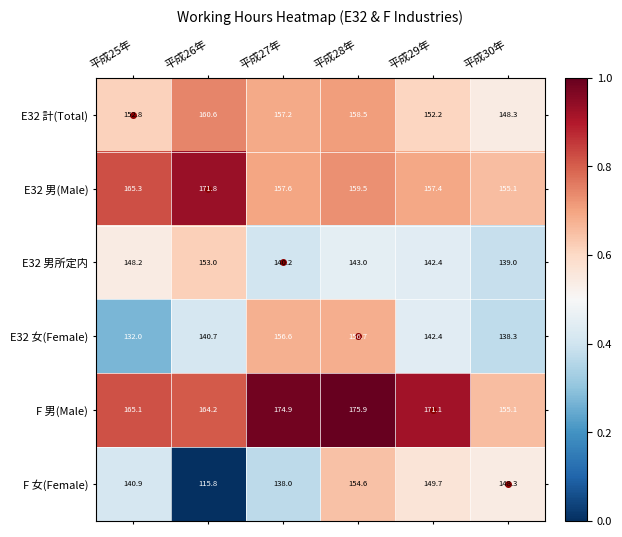

What is the minimum value shown in the chart?

115.8